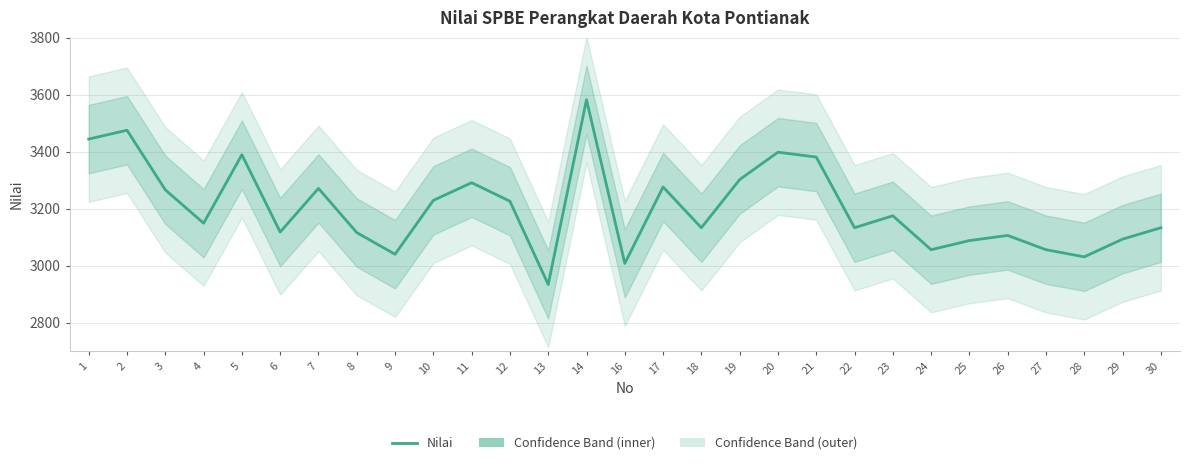

The chart shows a value of 4517 at 21. True or false?

False